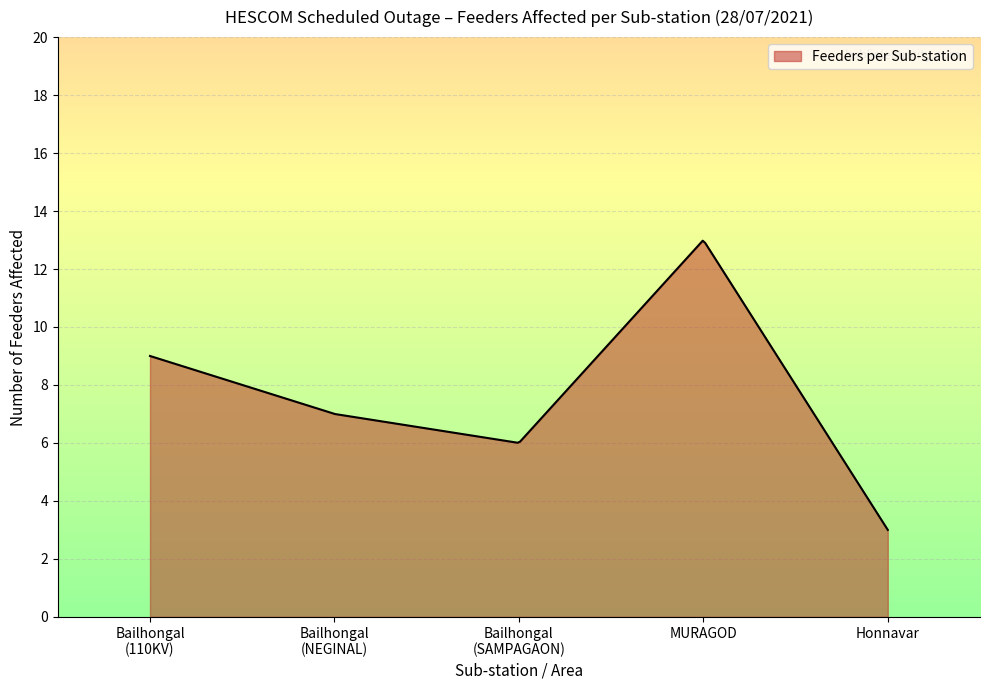

What is the greatest value displayed?

13.0